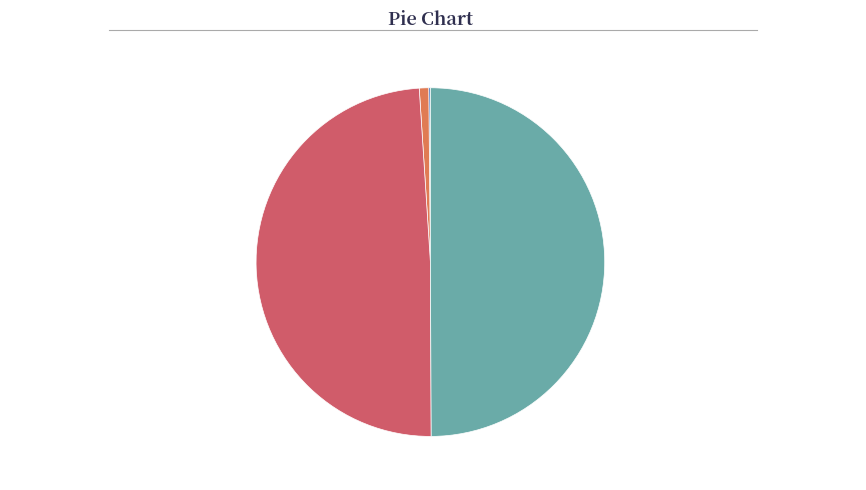

Is it true that уменьшение остатков средств, всего is 50% of the pie?

True